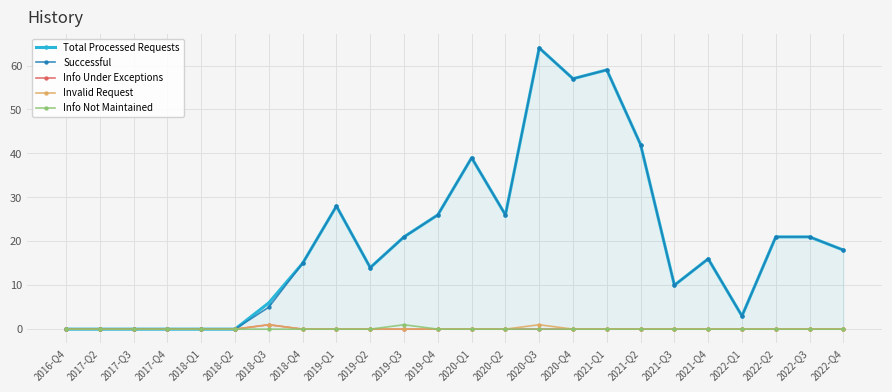

Which label corresponds to the largest value in the chart?

2020-Q3